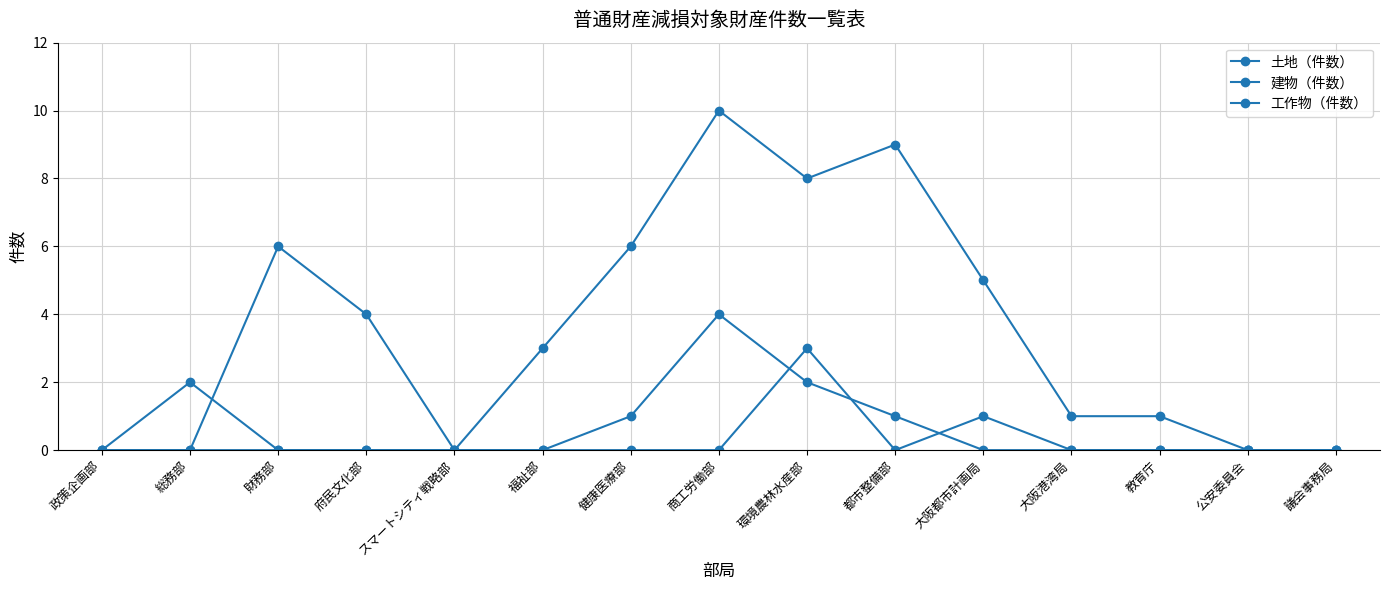

Does the chart have visible grid lines?

Yes